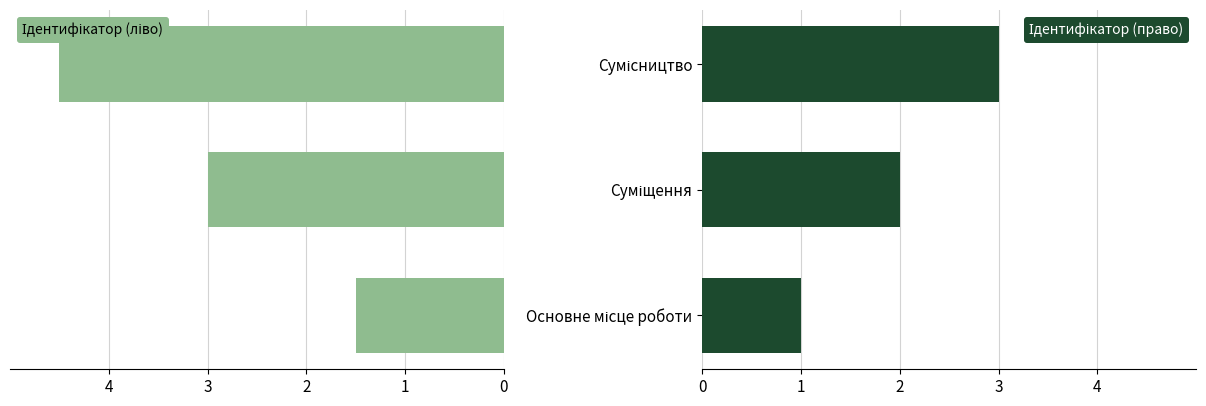

What is the approximate value of Ідентифікатор (право) at Сумісництво?

3.0